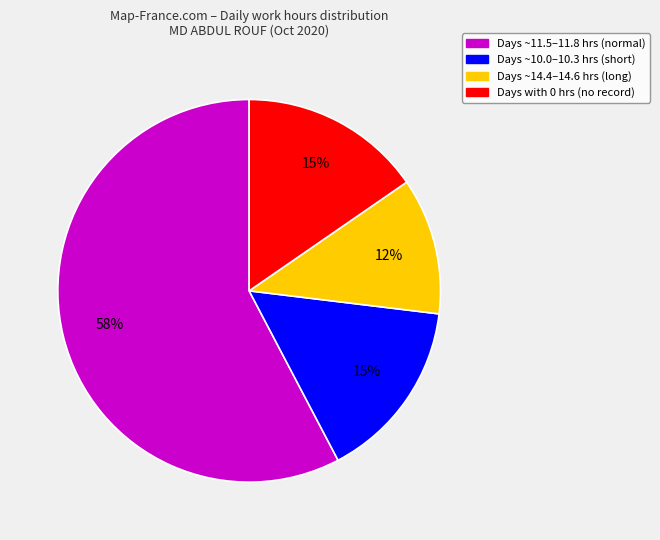

Is there a majority slice in this chart?

Yes